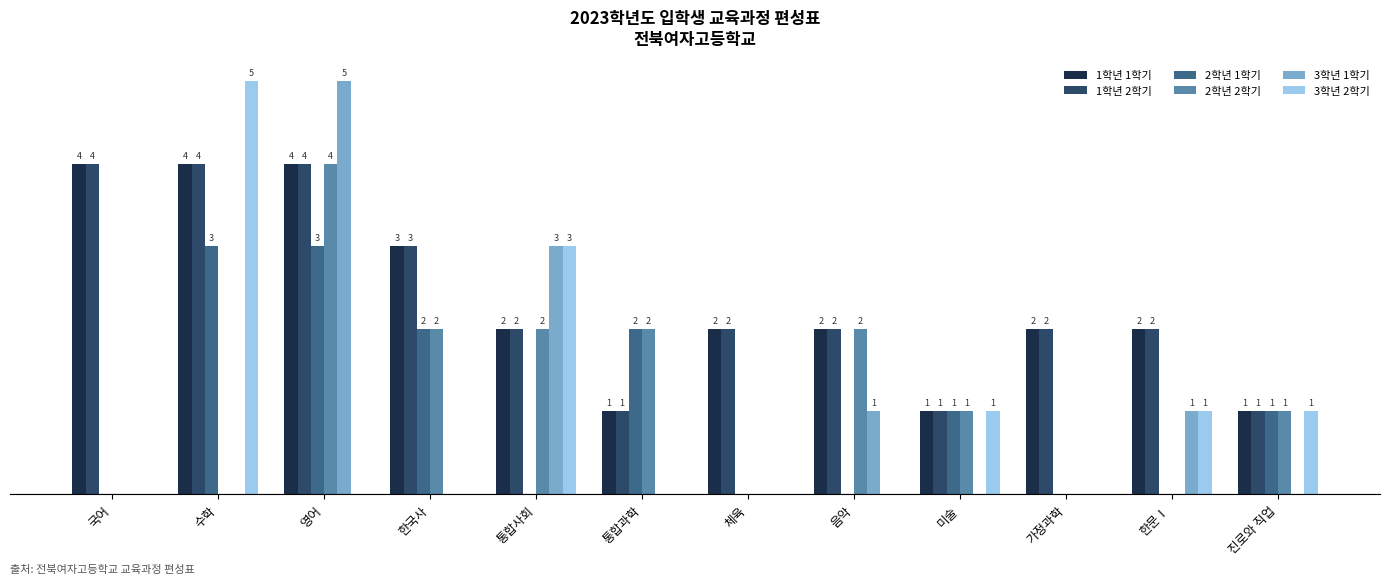

Where does the 1학년 1학기 series first go above 2?

국어